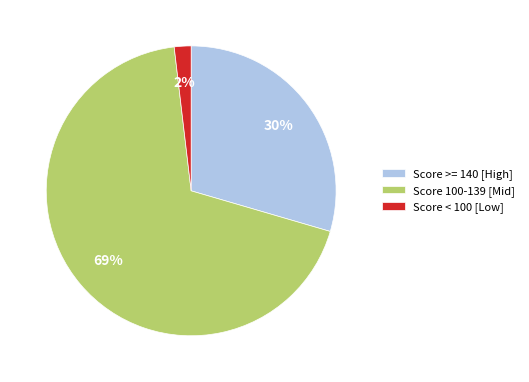

To the nearest percent, what portion does Score < 100 [Low] represent?

2%